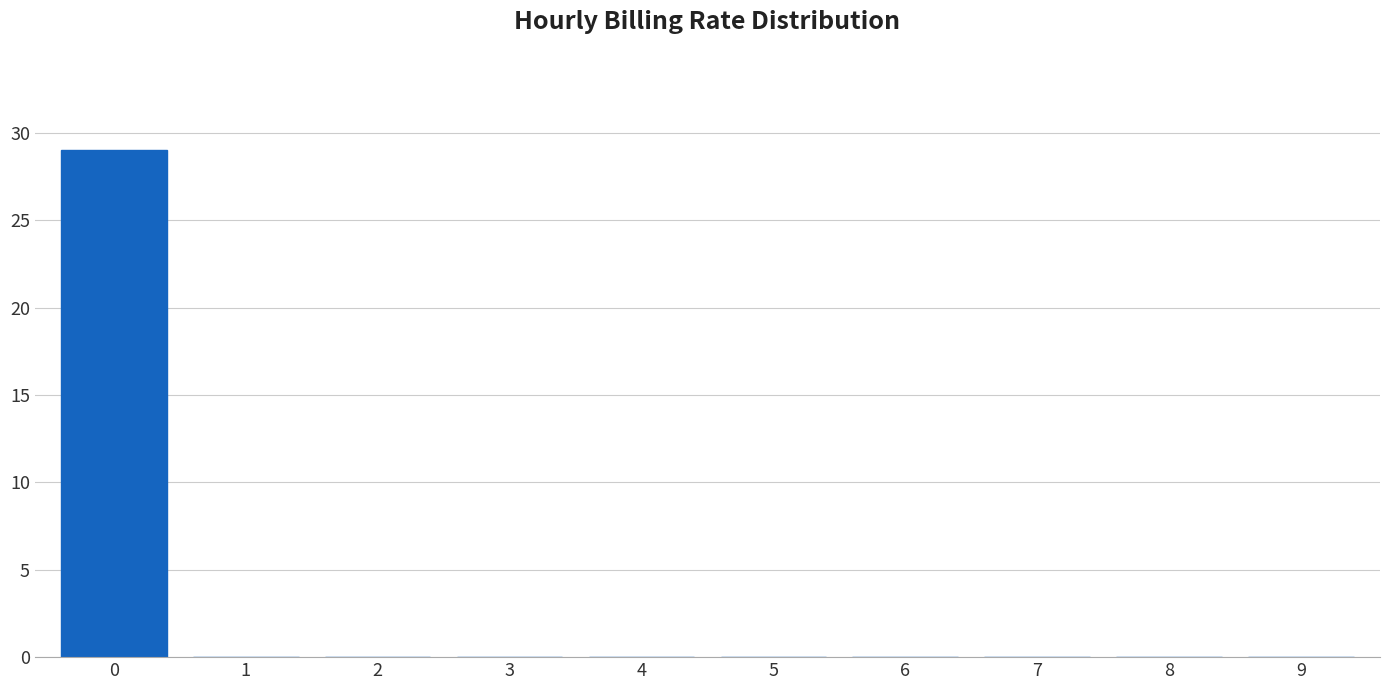

Reading left to right, extract all data points from this chart.

0=29	1=0	2=0	3=0	4=0	5=0	6=0	7=0	8=0	9=0